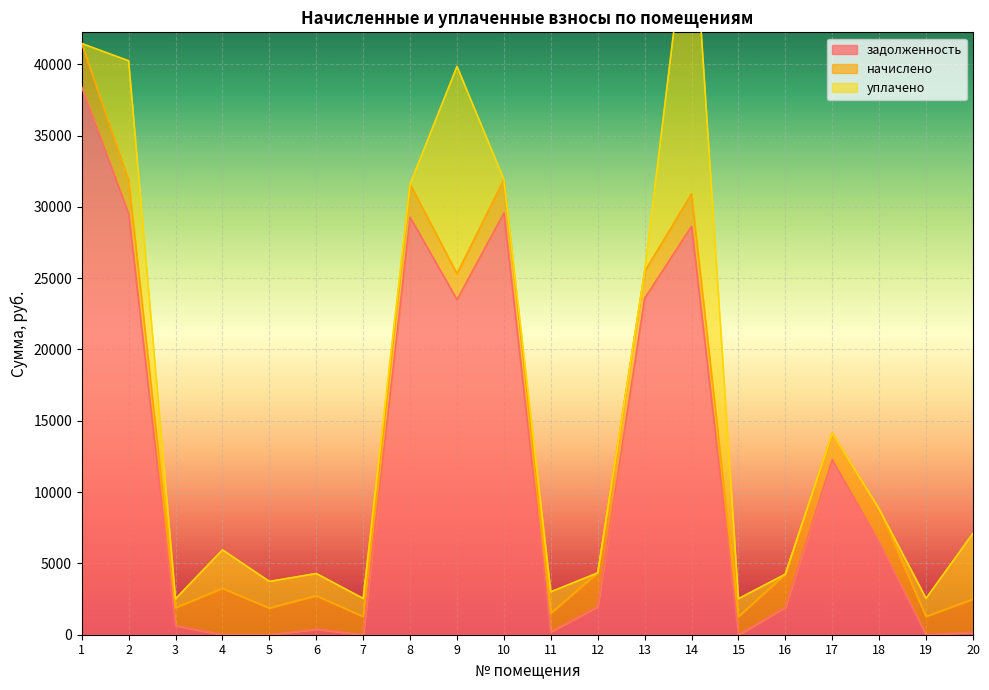

Which series changed the most between 17 and 19?

задолженность